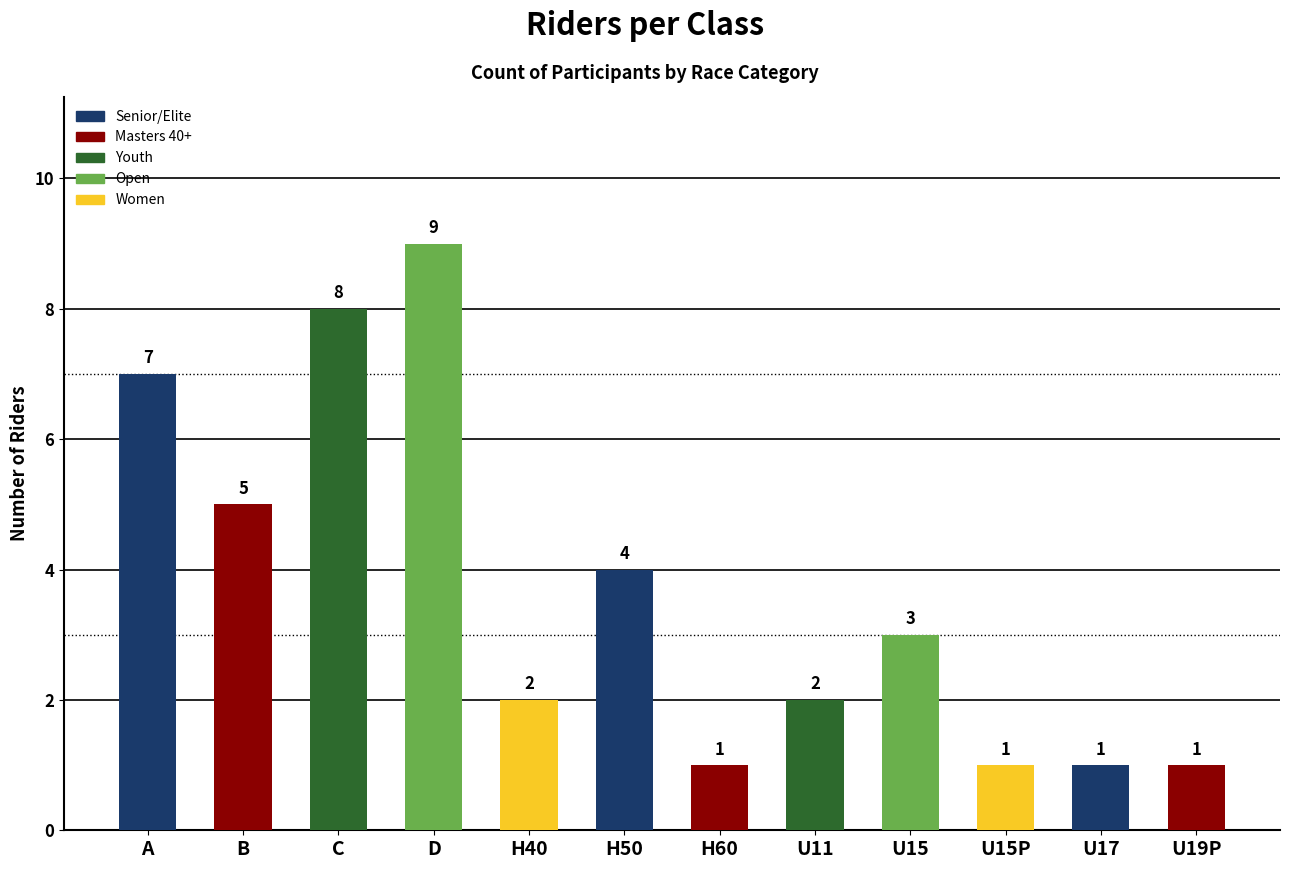

The chart shows a value of 3 at U15. True or false?

True